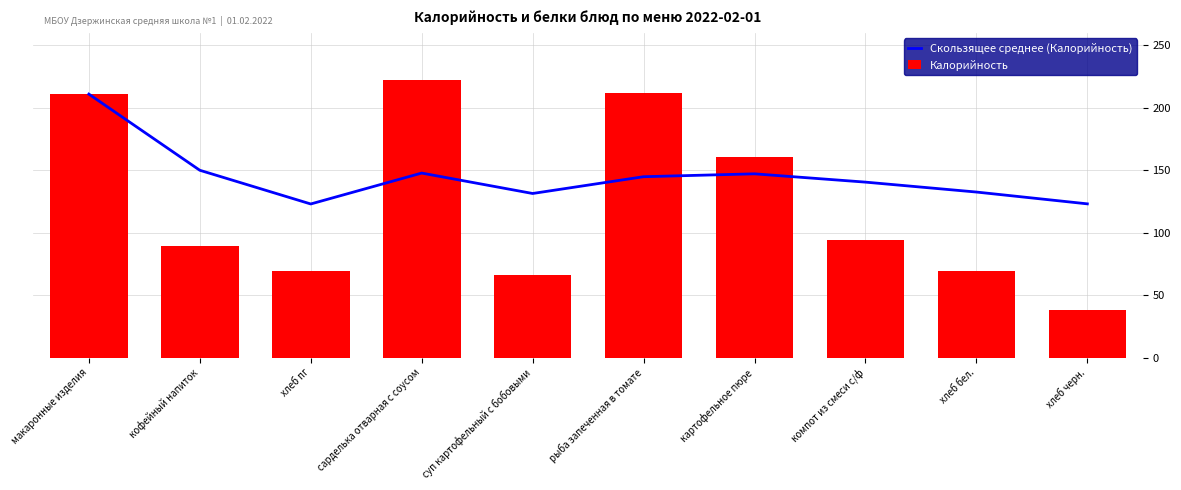

What is the maximum value shown in the chart?

222.0